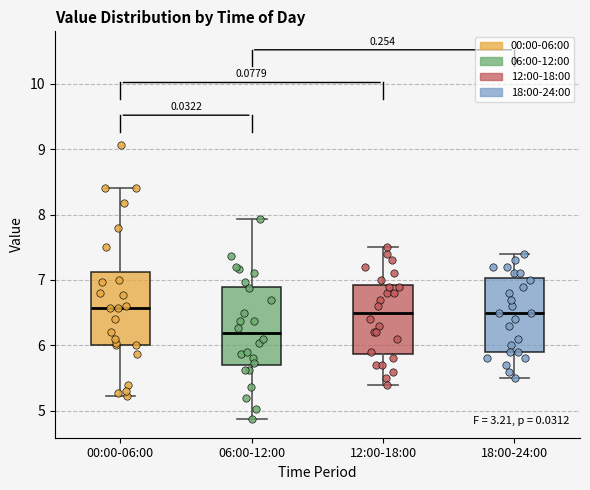

Reading left to right, transcribe this box plot: for each box, give where its median line is, the range the box spans, and where its two whiskers end, as read against the y-axis. The values are not printed on the chart, so give them approximately, as read against the axis.

00:00-06:00: median 6.6, box 6.0 to 7.1, whiskers 5.2 to 8.4
06:00-12:00: median 6.2, box 5.7 to 6.9, whiskers 4.9 to 7.9
12:00-18:00: median 6.5, box 5.9 to 6.9, whiskers 5.4 to 7.5
18:00-24:00: median 6.5, box 5.9 to 7.0, whiskers 5.5 to 7.4